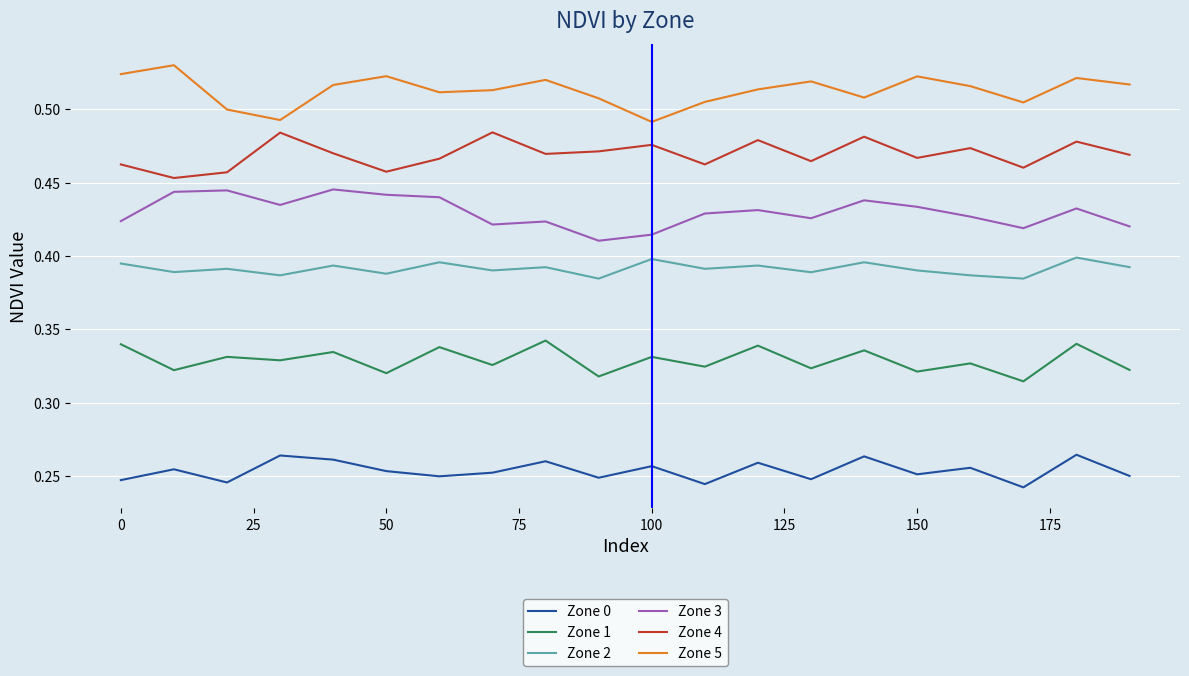

True or false: Zone 0 and Zone 3 cross at least once.

False